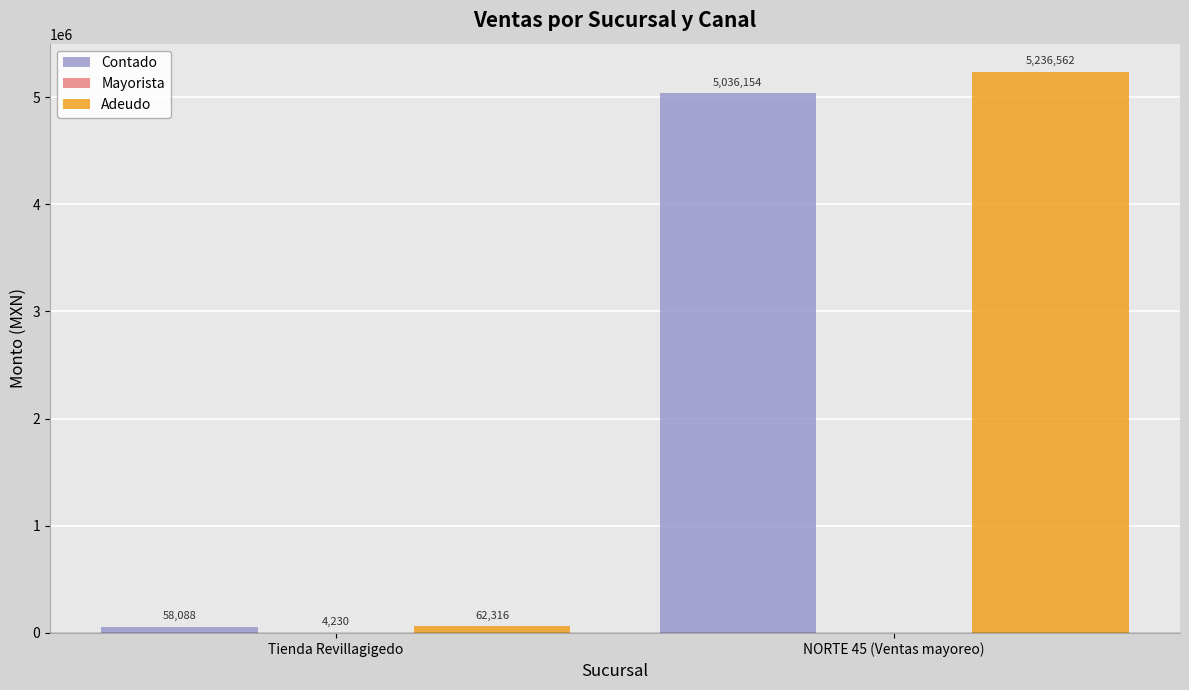

Between Tienda Revillagigedo and NORTE 45 (Ventas mayoreo), which series saw the biggest shift?

Adeudo